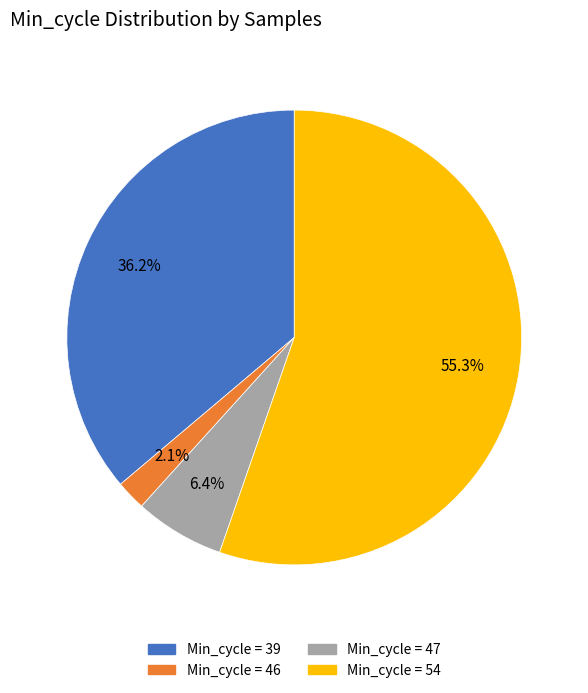

Does any single category account for the majority?

Yes